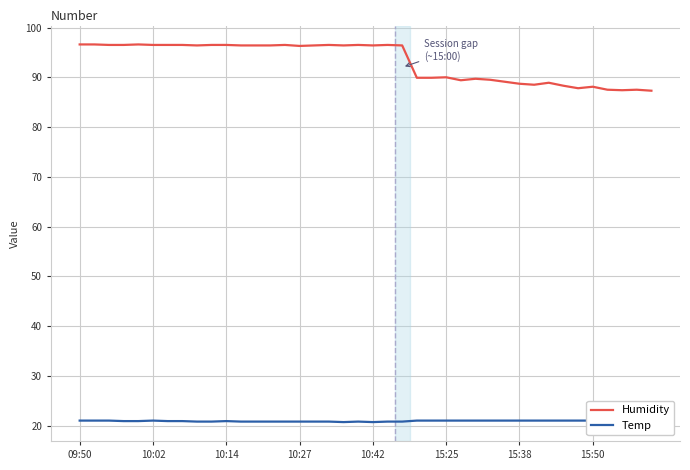

The value of Temp at 32 is 7.8. True or false?

False